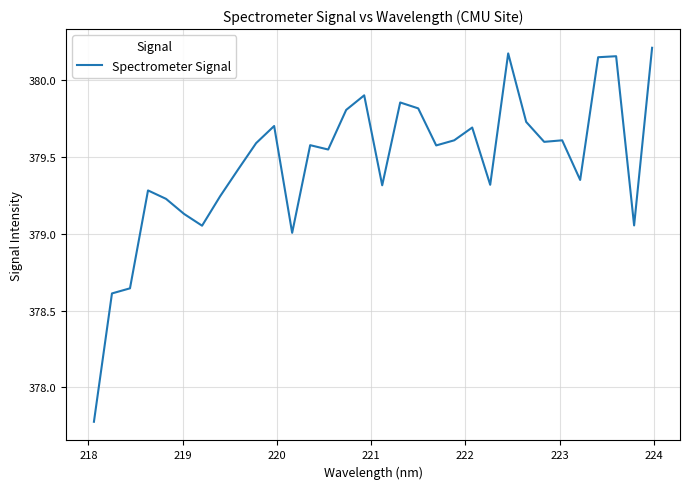

What is the difference between the maximum and minimum values?

2.4